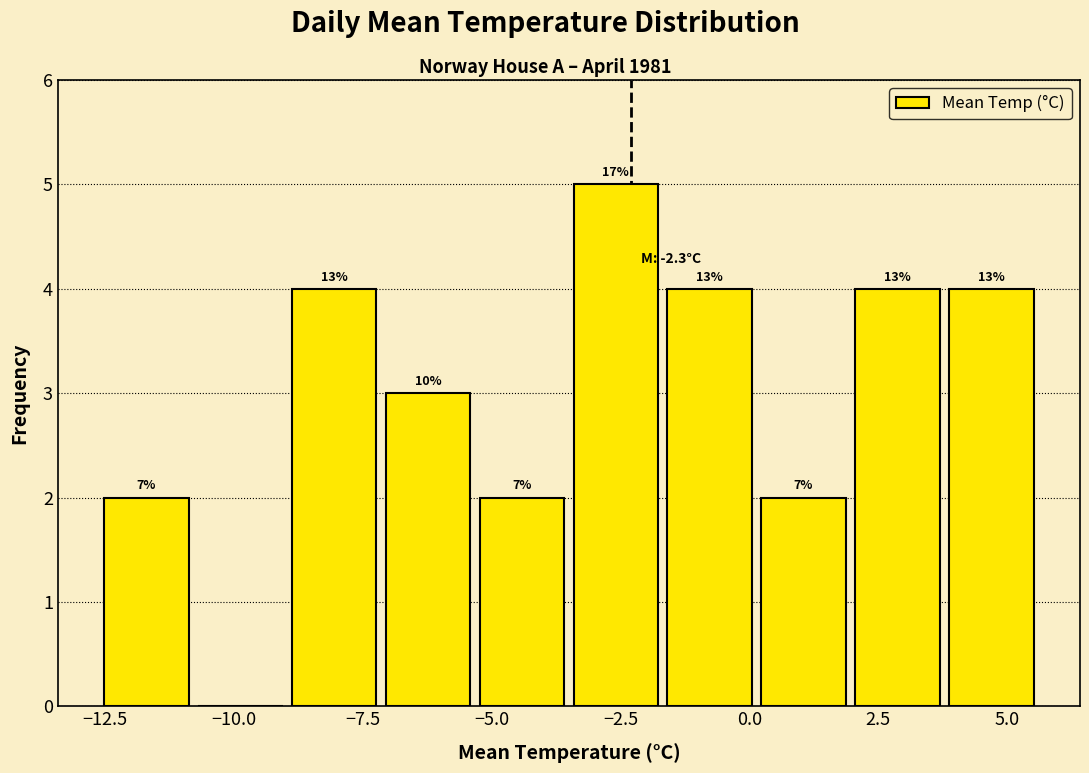

Read against the x-axis, roughly where is the centre of the tallest bar?

-2.5